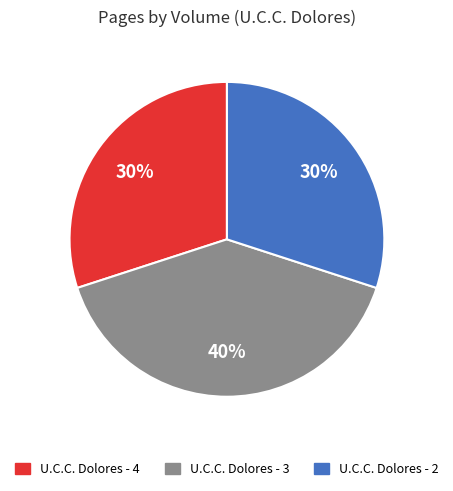

How many segments does this pie chart have?

3